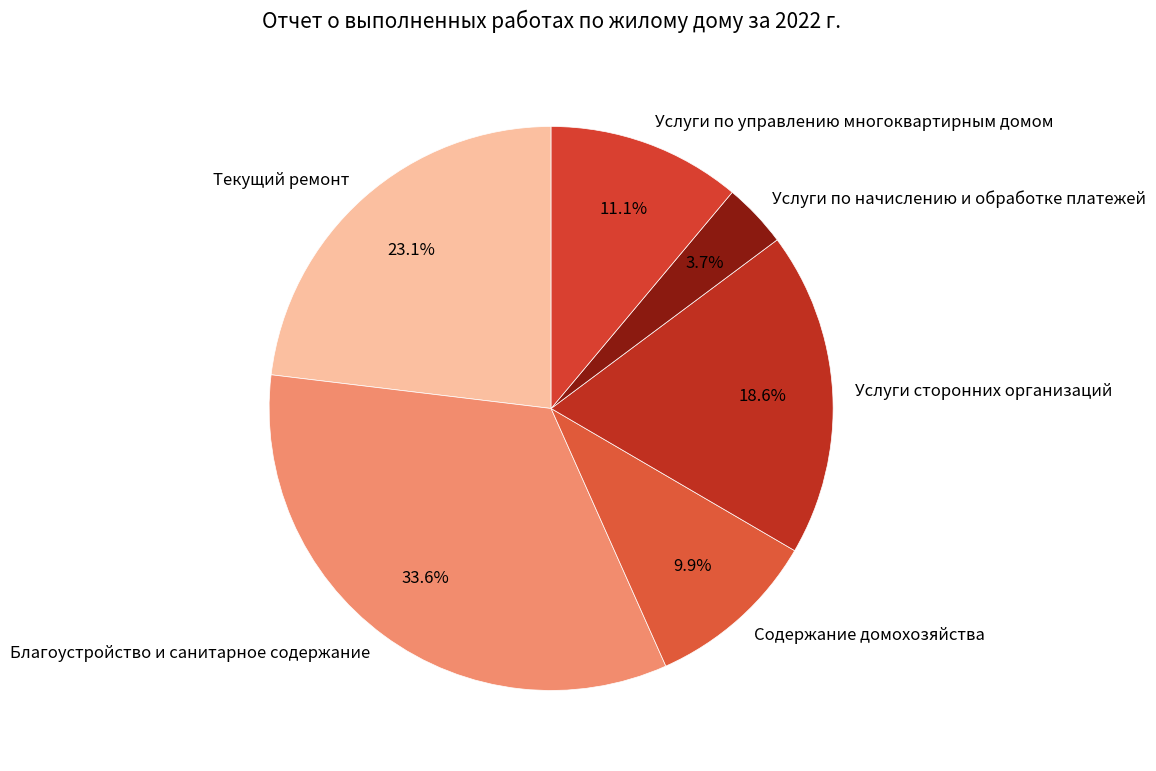

True or false: Текущий ремонт accounts for 12% of the total.

False